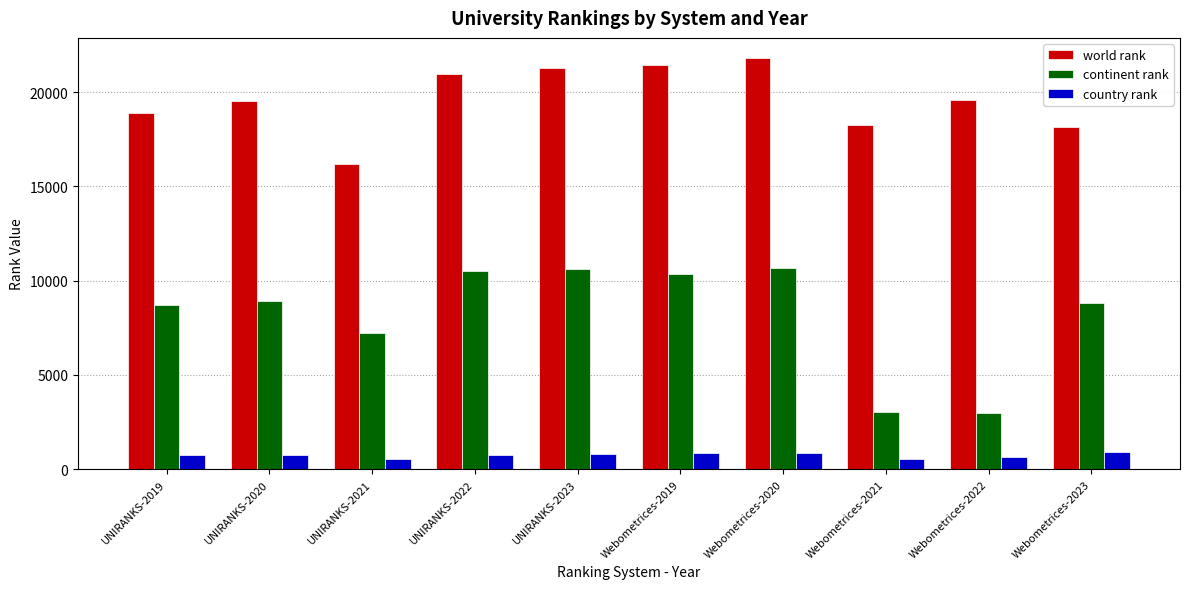

What is the average value of the continent rank series?

8180